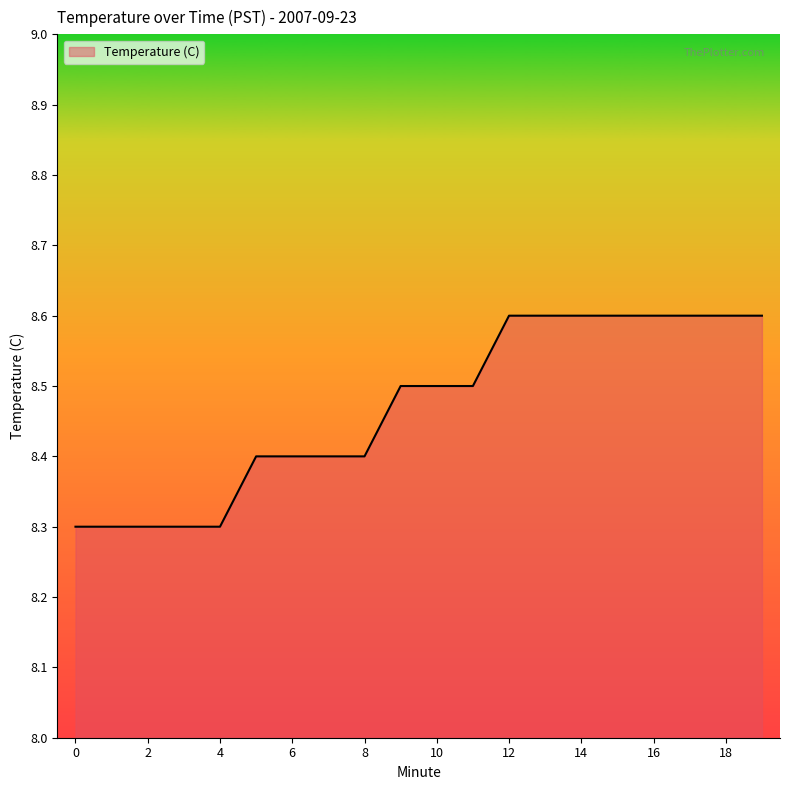

What is the difference between the maximum and minimum values?

0.3